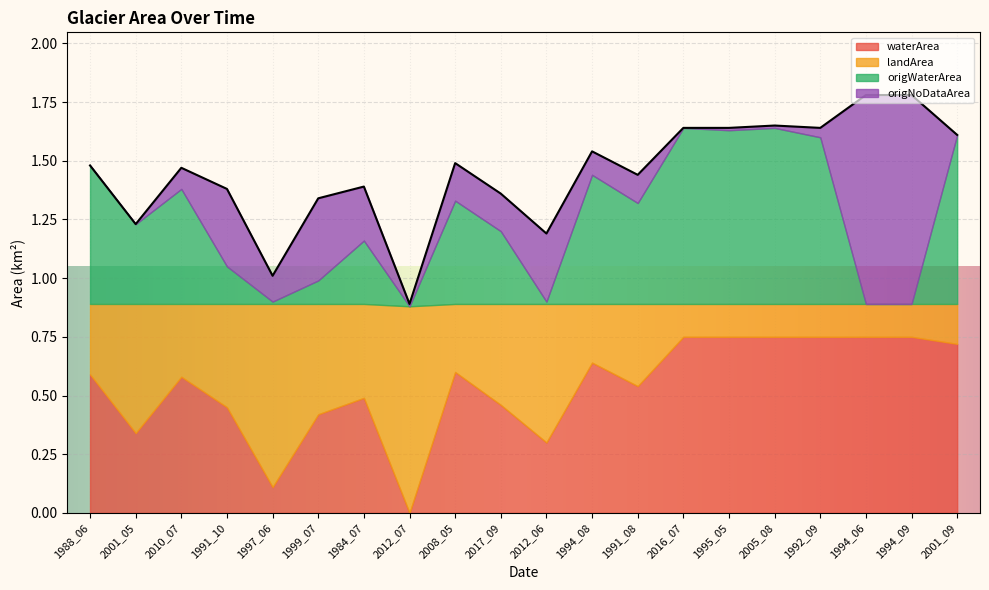

What is the label of the 3rd point from the left?

2010_07